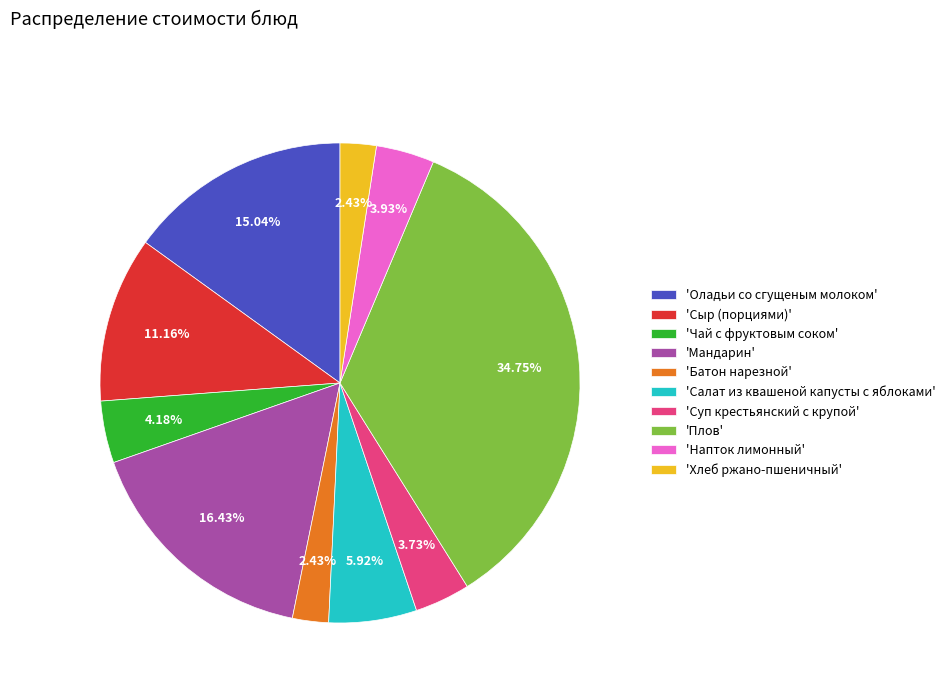

Is the sum of 'Плов' and 'Салат из квашеной капусты с яблоками' greater than half?

No